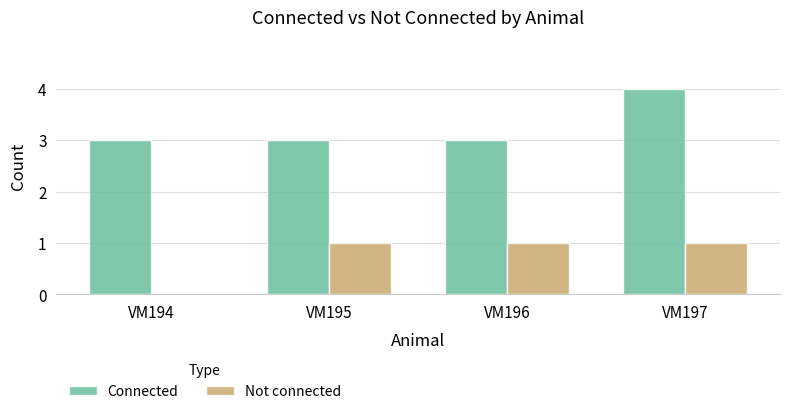

Which series changed the most between VM194 and VM196?

Not connected